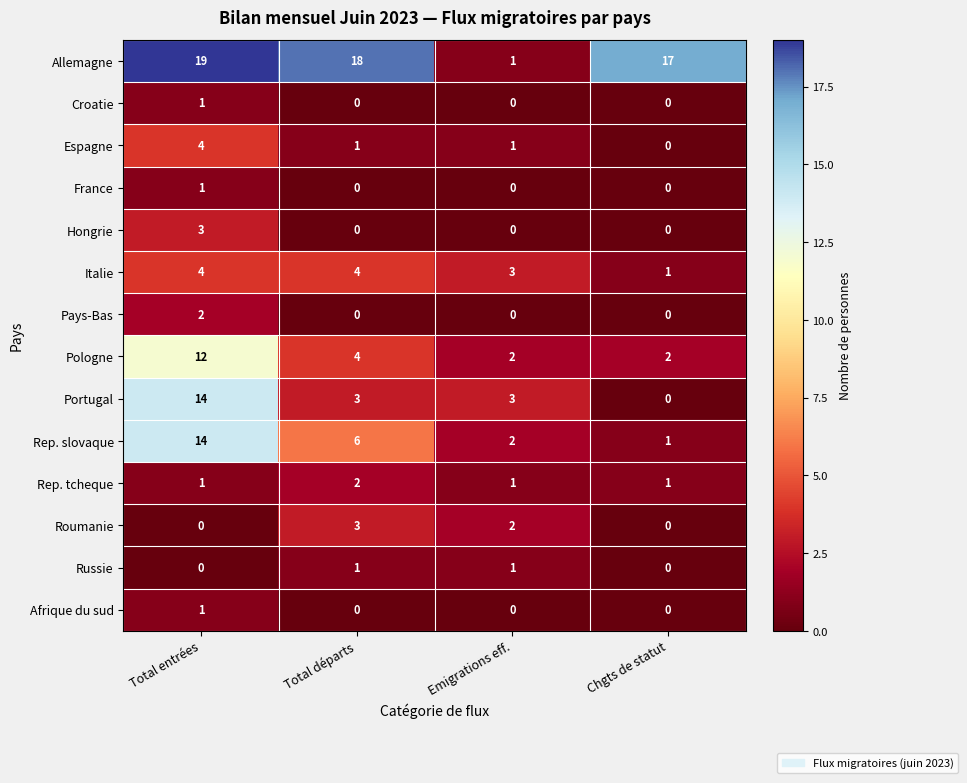

What is the greatest value displayed?

19